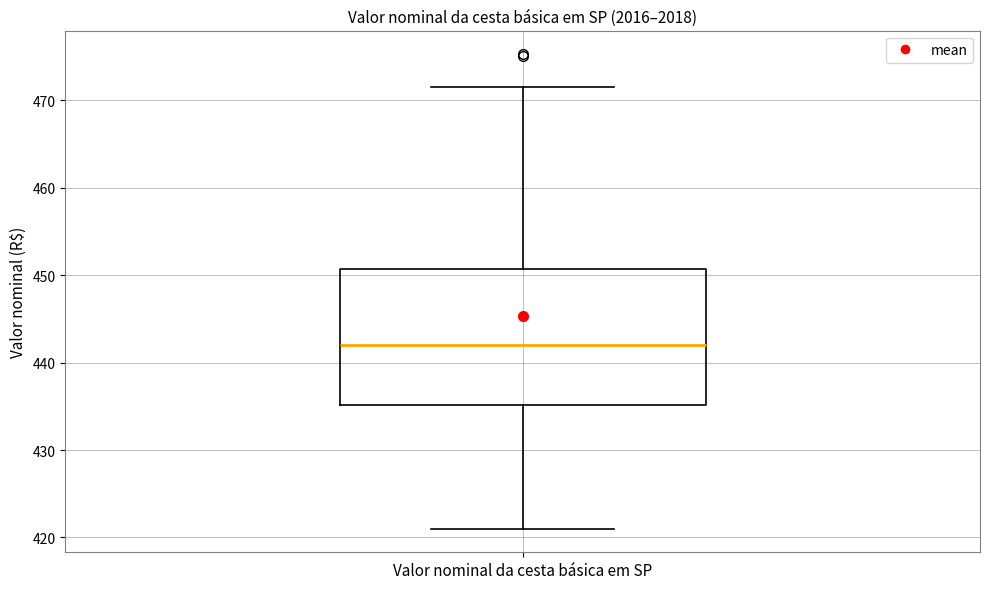

Read this box plot against the y-axis: the position of the median line, the range covered by the box, and the ends of both whiskers. The values are not printed on the chart, so give them approximately, as read against the axis.

median 442, box 435 to 451, whiskers 421 to 472